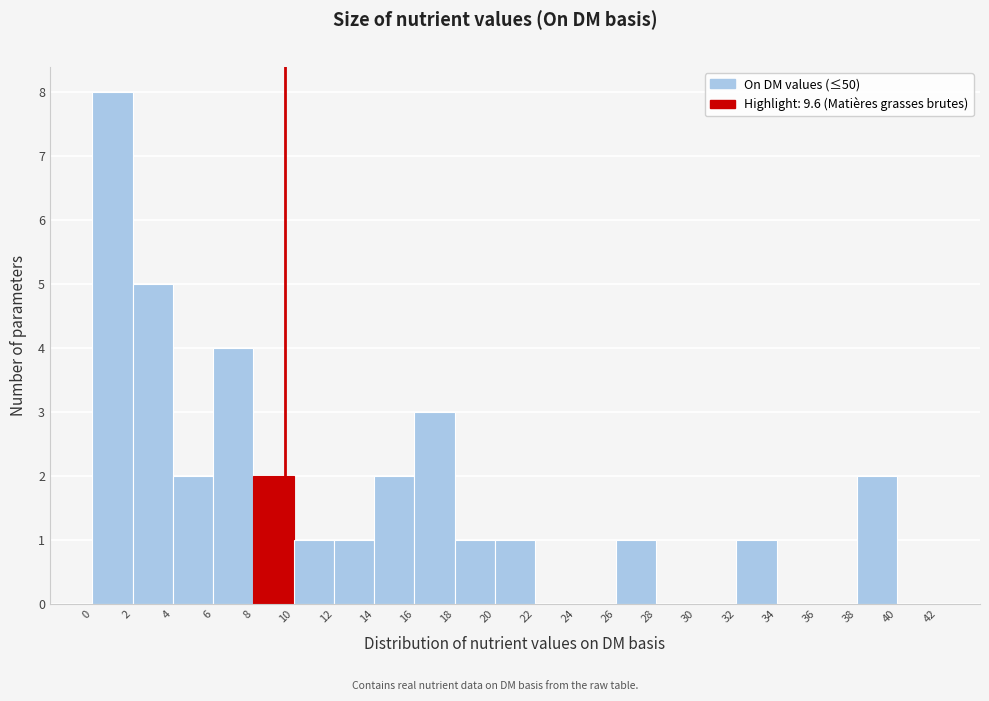

Which range on the x-axis has the tallest bar?

0 to 2